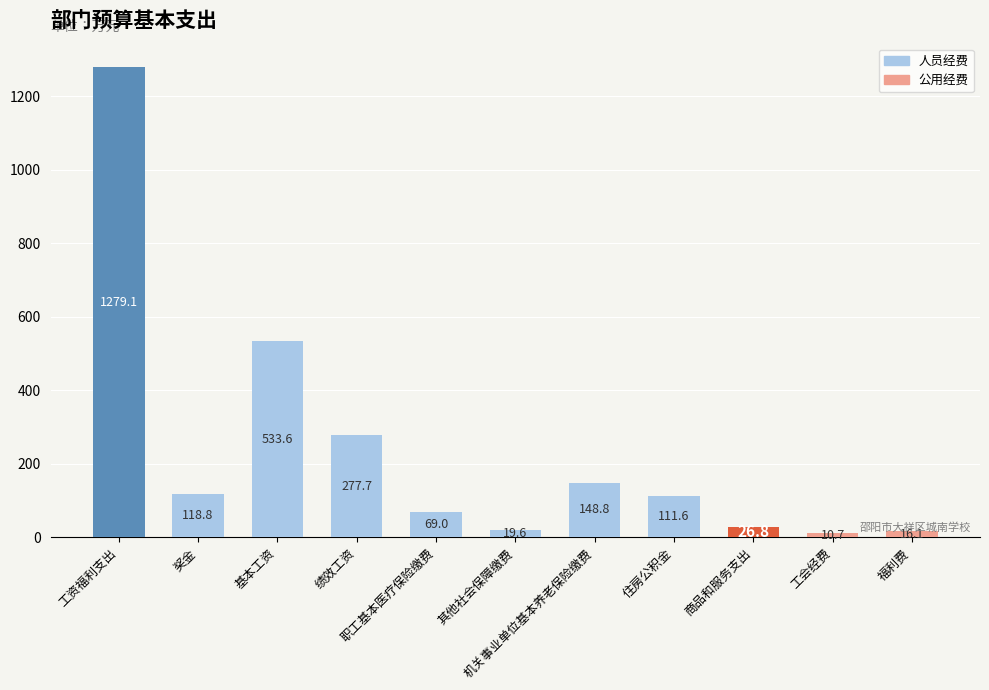

What is the sum of the values at 商品和服务支出 and 职工基本医疗保险缴费?

95.7